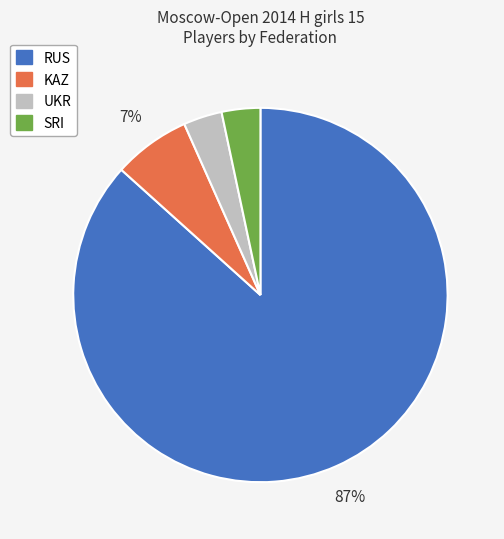

To the nearest percent, what percentage of the pie is UKR?

3%